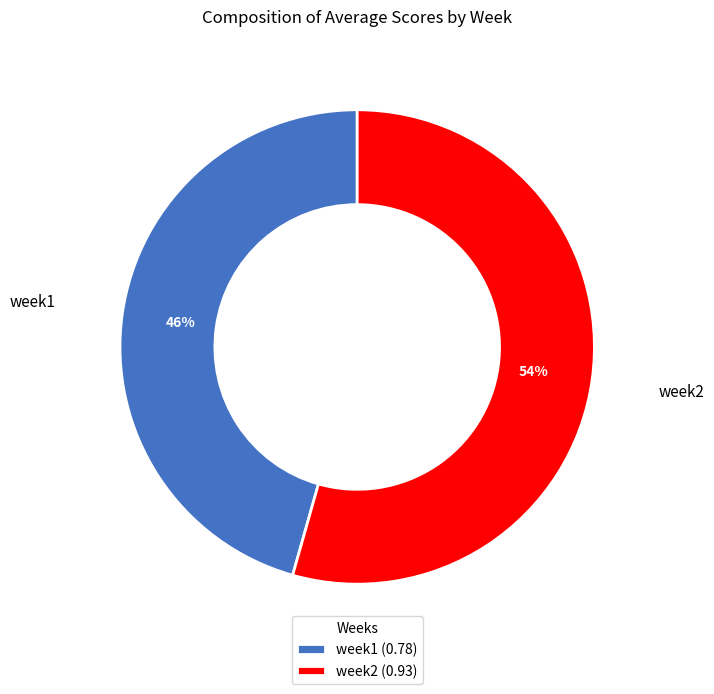

Which slice represents more than half of the pie?

week2